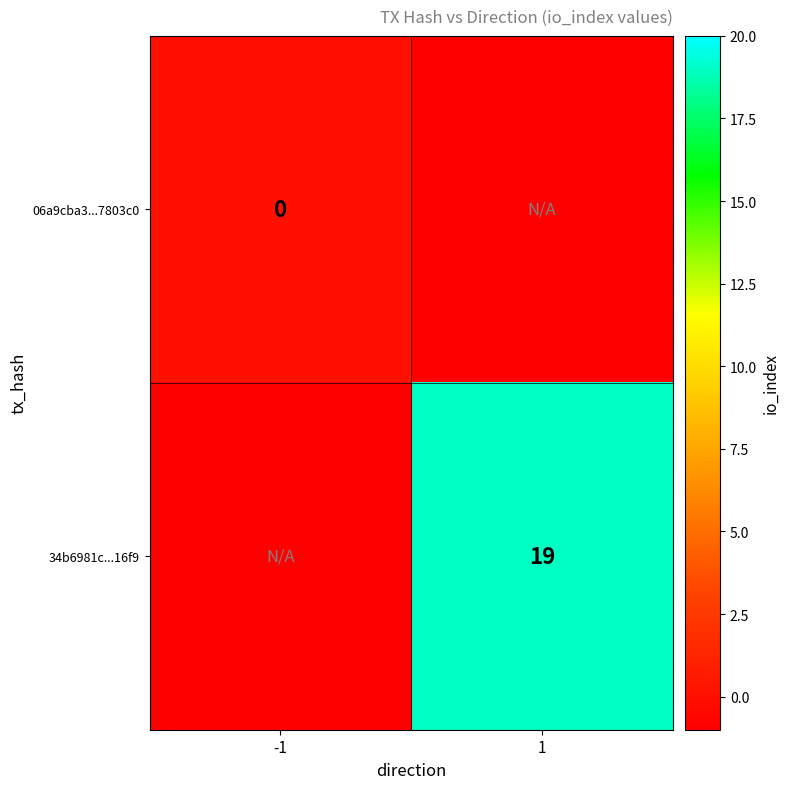

True or false: 34b6981c...16f9 has a value of 28 at 1.

False